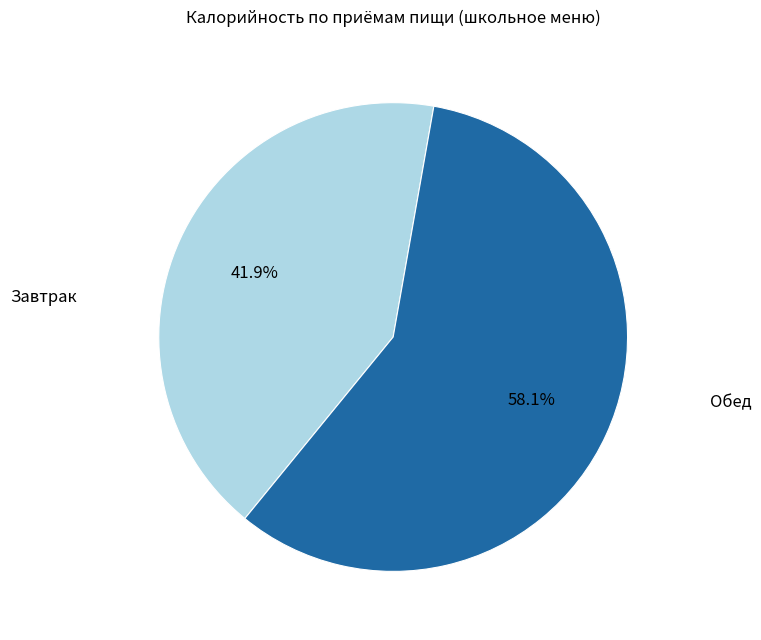

Does any single category account for the majority?

Yes